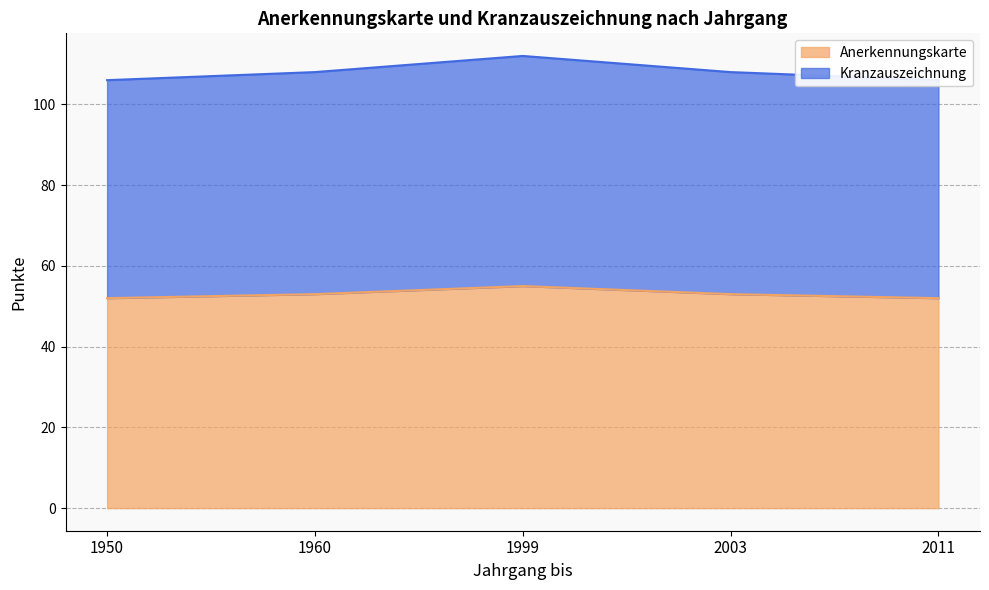

Reading left to right, transcribe all the data shown in this chart.

Anerkennungskarte: 1950=52	1960=53	1999=55	2003=53	2011=52
Kranzauszeichnung: 1950=106	1960=108	1999=112	2003=108	2011=106